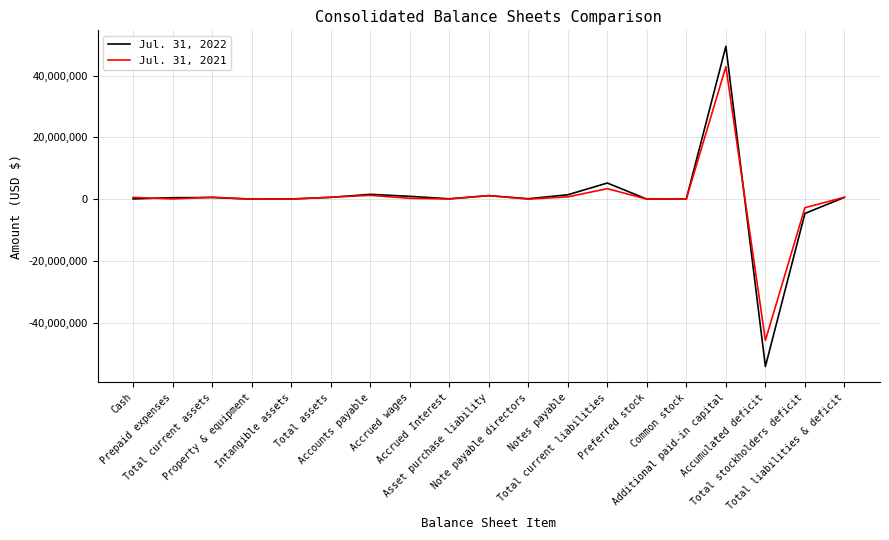

What is the average value of the Jul. 31, 2022 series?

177621